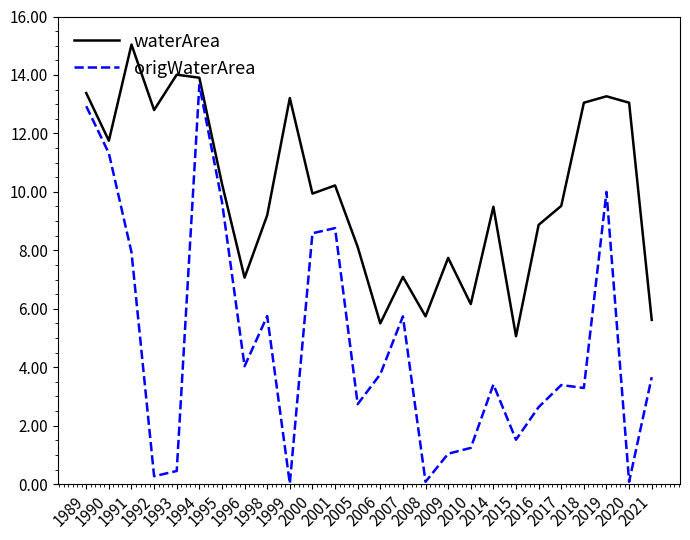

What is the difference between the maximum and minimum values in the waterArea series?

10.0